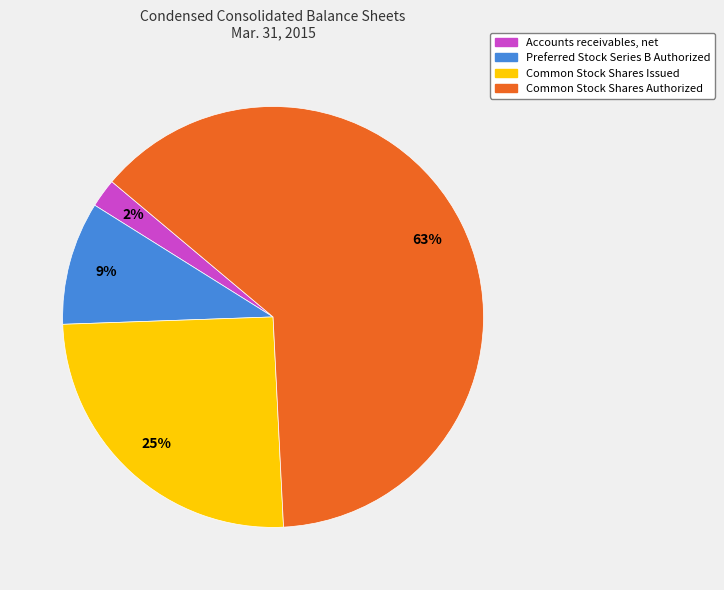

To the nearest percent, what is the difference between the Accounts receivables, net and Common Stock Shares Issued slice percentages?

23%